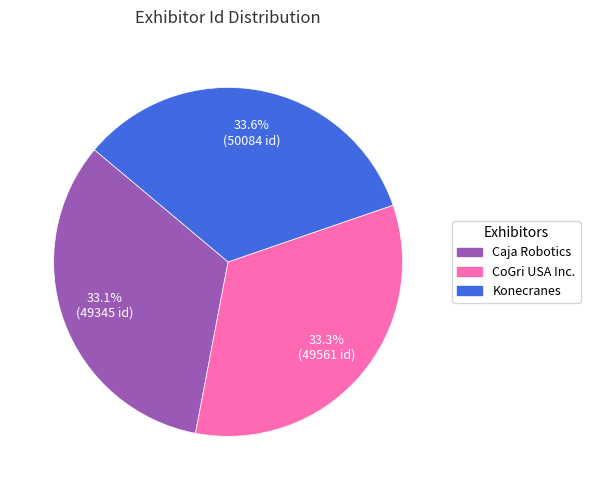

True or false: Konecranes accounts for 34% of the total.

True